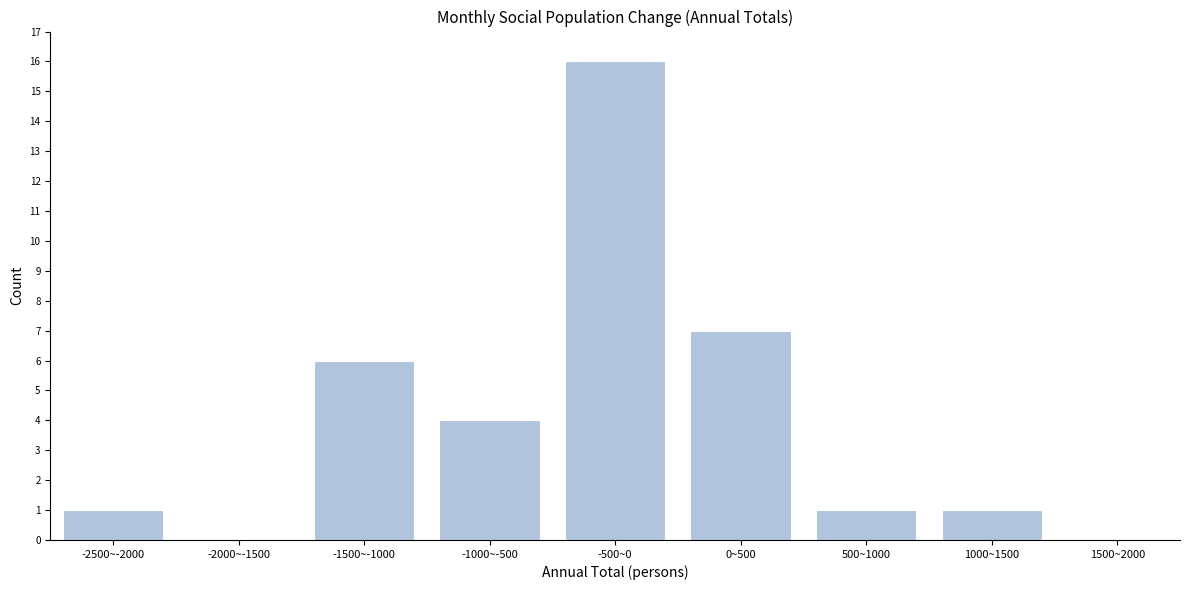

Reading left to right, list all the values displayed in this chart.

-2500~-2000=1	-2000~-1500=0	-1500~-1000=6	-1000~-500=4	-500~0=16	0~500=7	500~1000=1	1000~1500=1	1500~2000=0